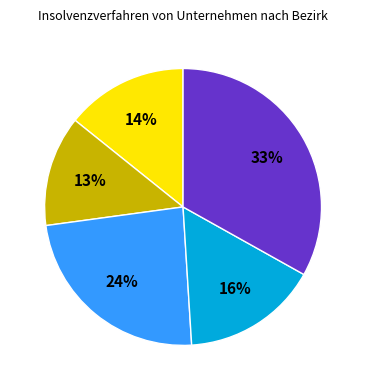

Is there any slice that represents more than half of the pie?

No